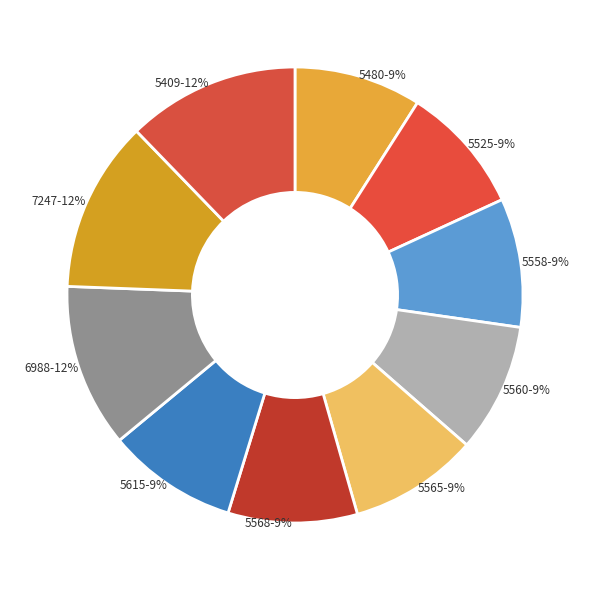

How many slices are in this pie chart?

10